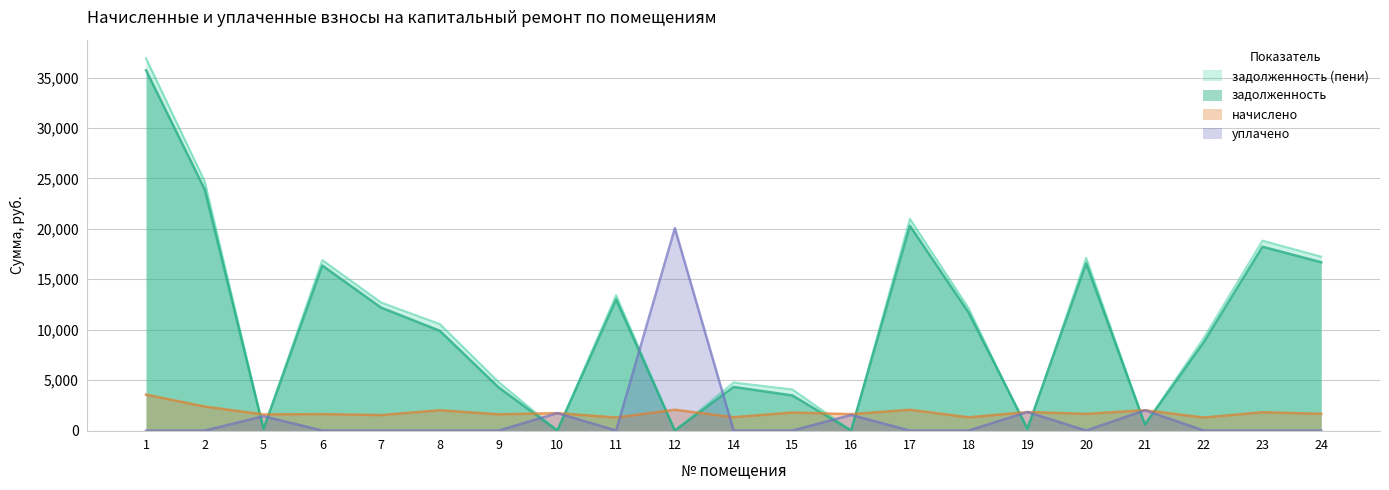

Between 7 and 17, which series saw the biggest shift?

задолженность (пени)